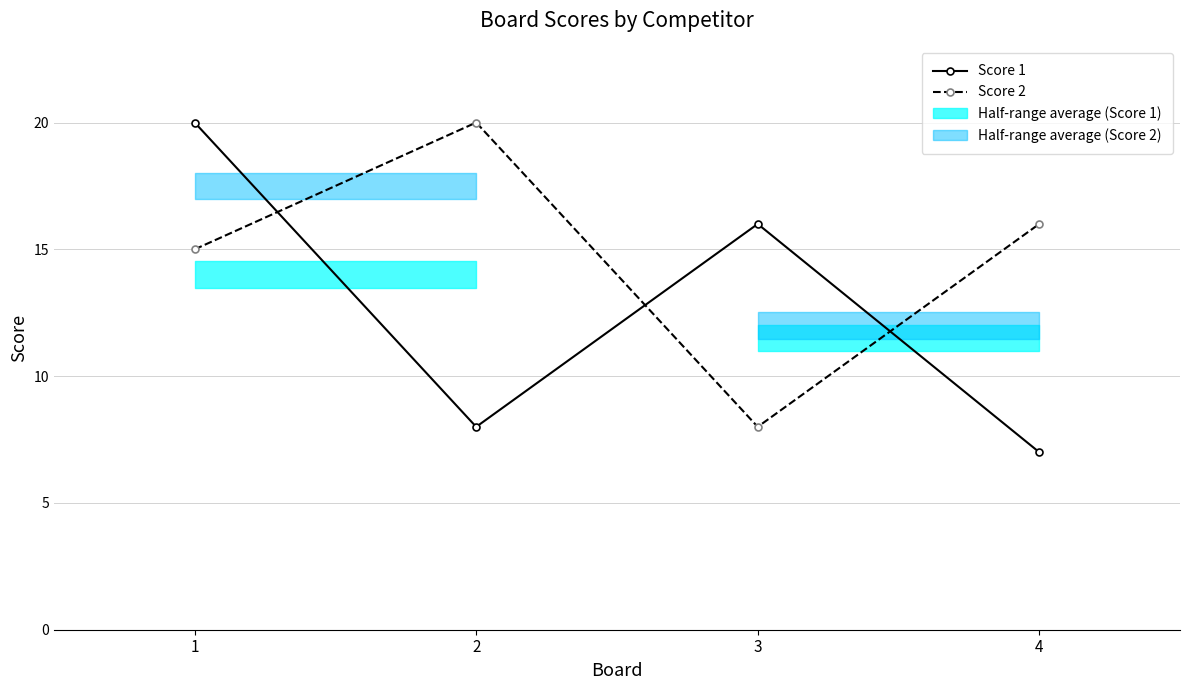

What is the difference between the highest and lowest values at 4?

9